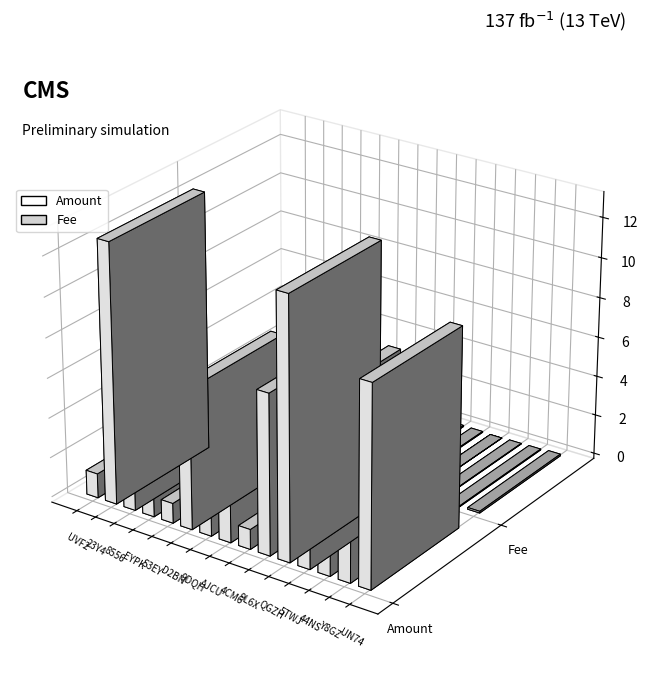

What is the maximum value for Fee?

0.1